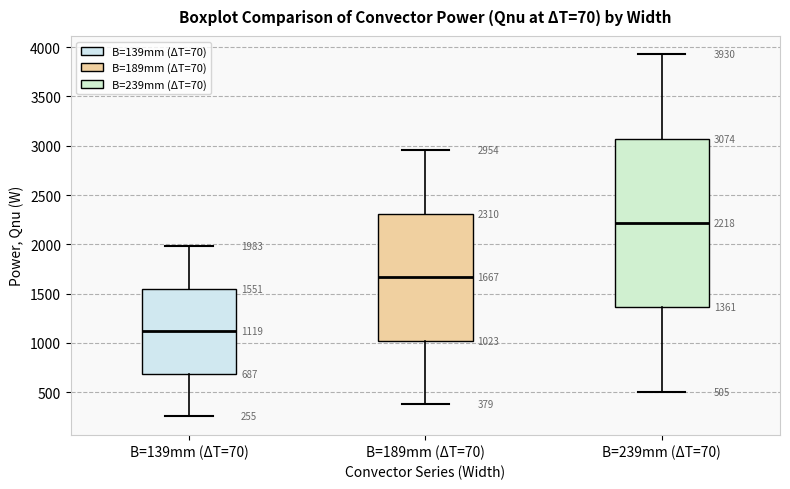

Which box has the highest median line?

B=239mm (ΔT=70)